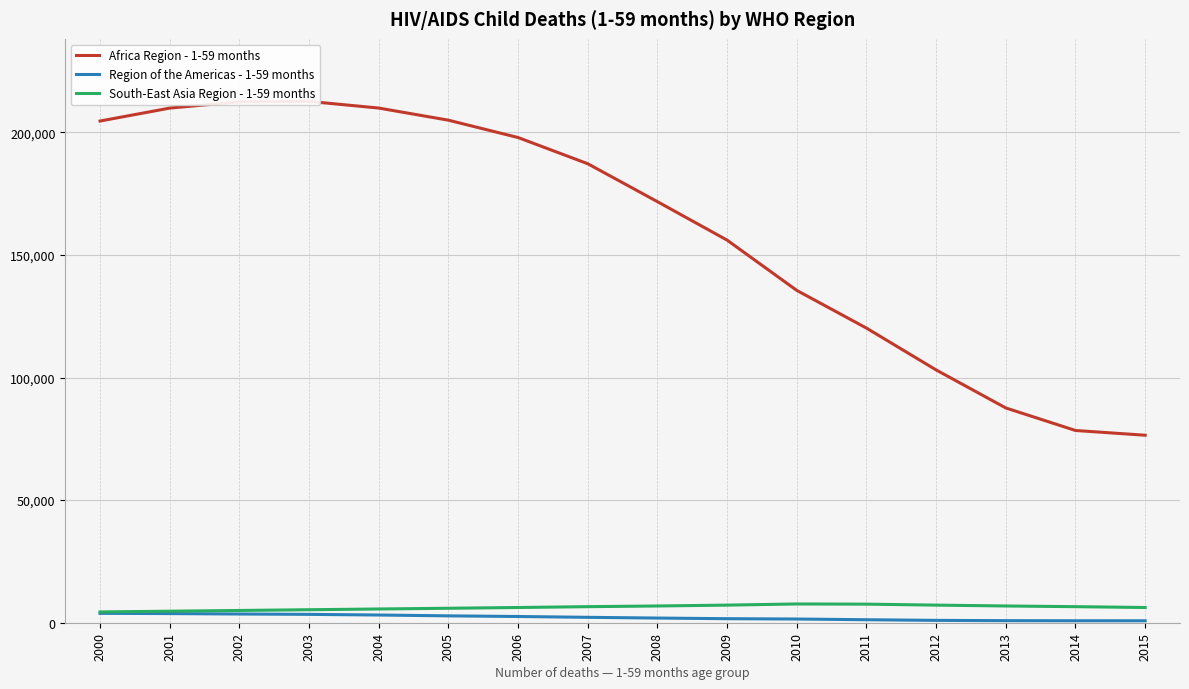

True or false: Region of the Americas - 1-59 months and South-East Asia Region - 1-59 months intersect in this chart.

False